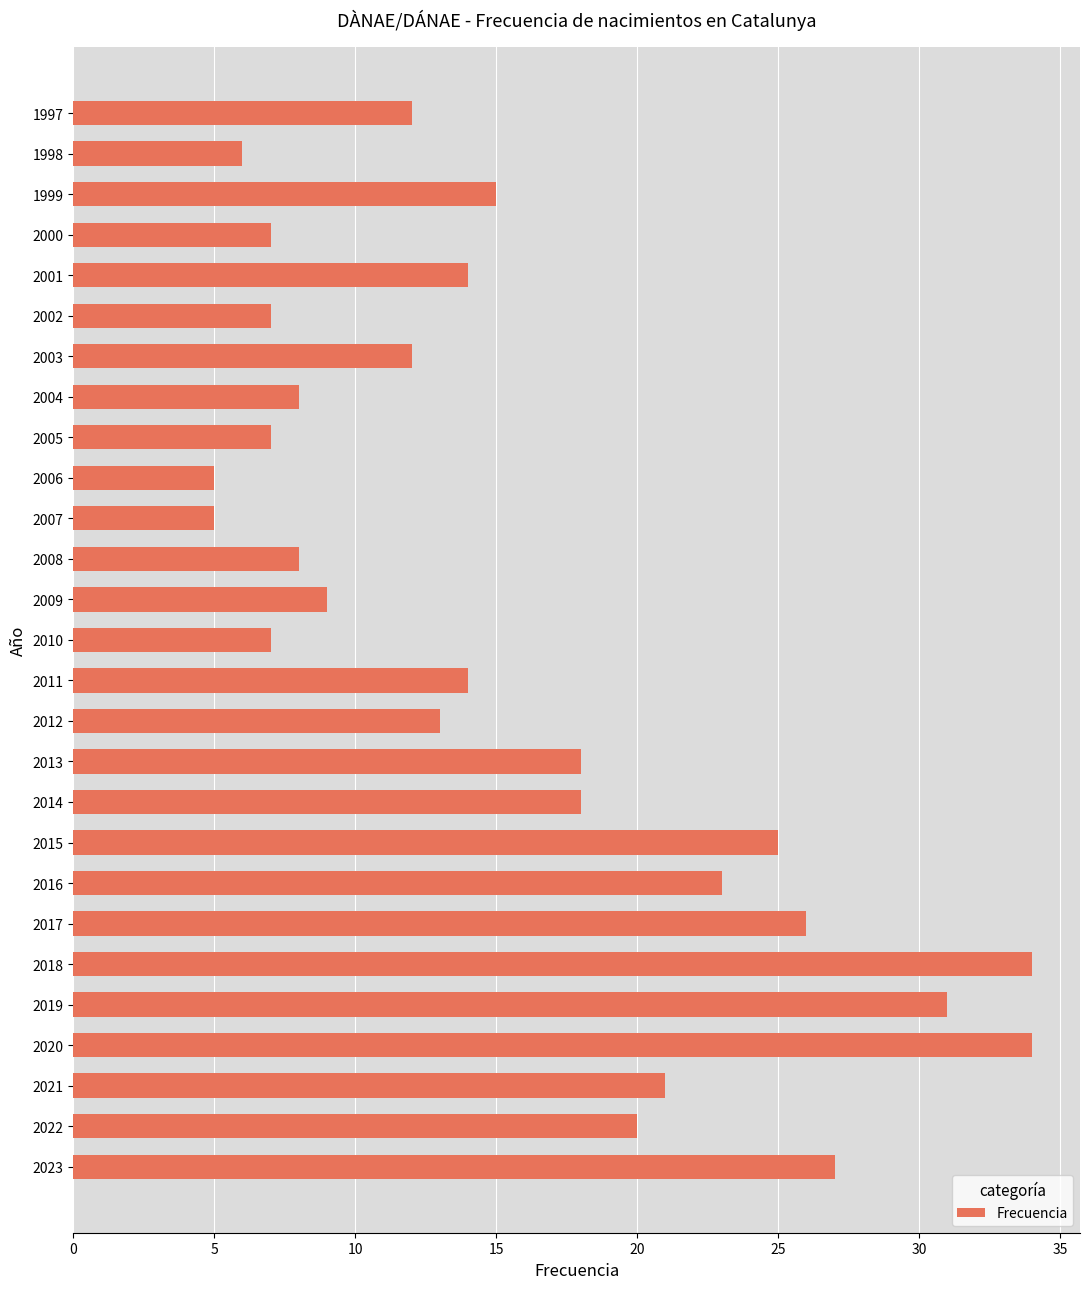

Between 1997 and 2001, which is larger?

2001